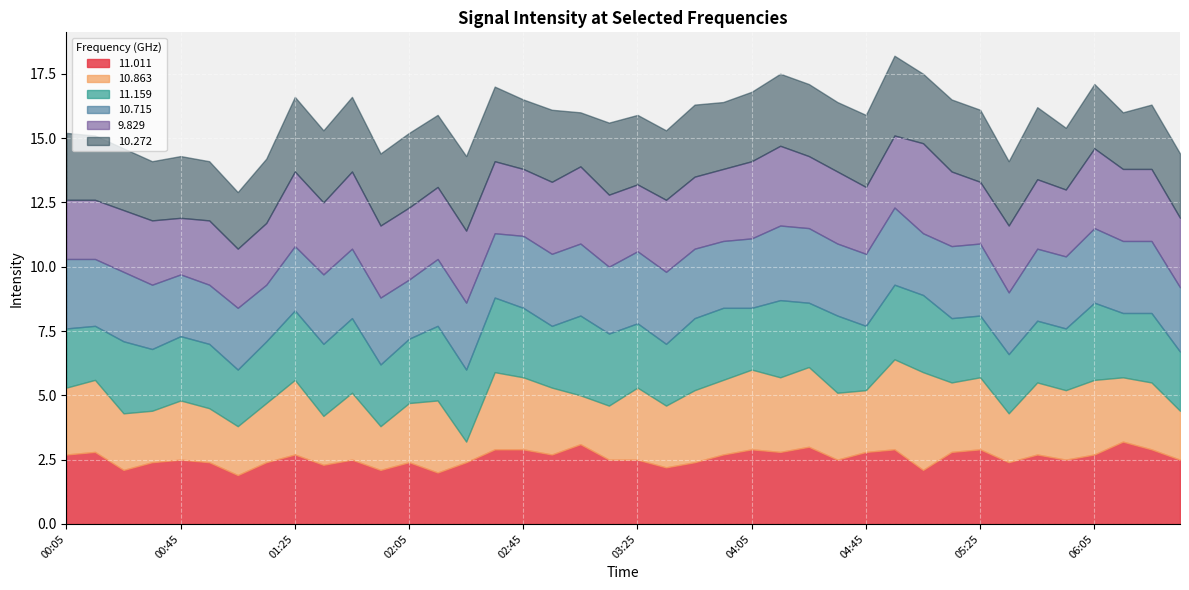

What is the difference between the maximum and second lowest values in the  11.159 series?

0.9